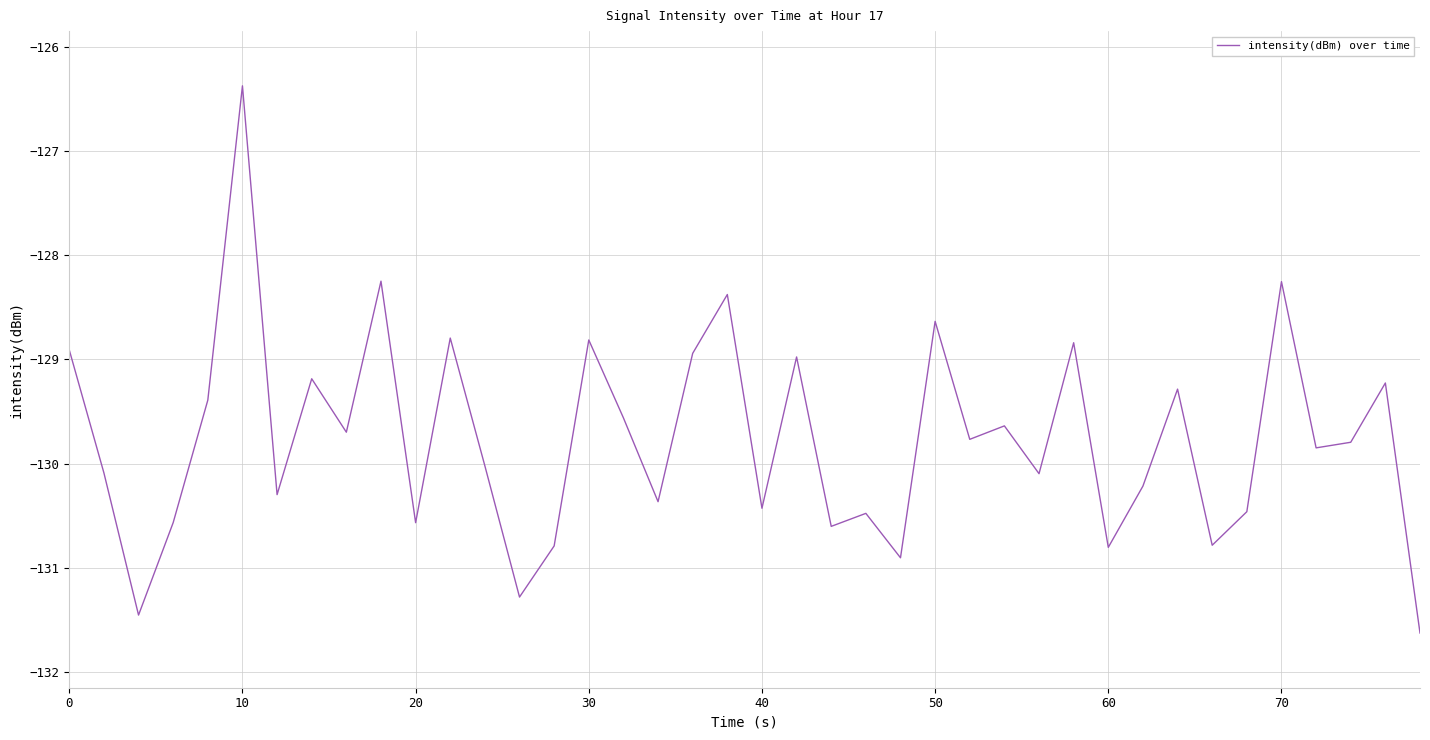

How many categories are shown in the chart?

40